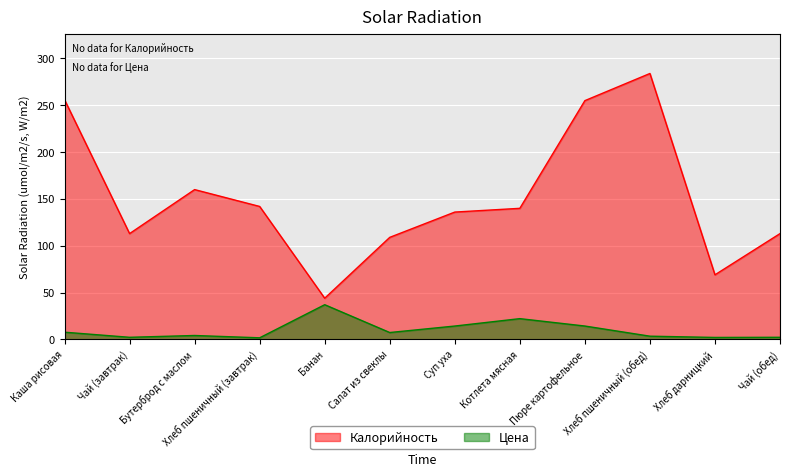

What is the value of the Цена point at the 6th from the left?

7.4